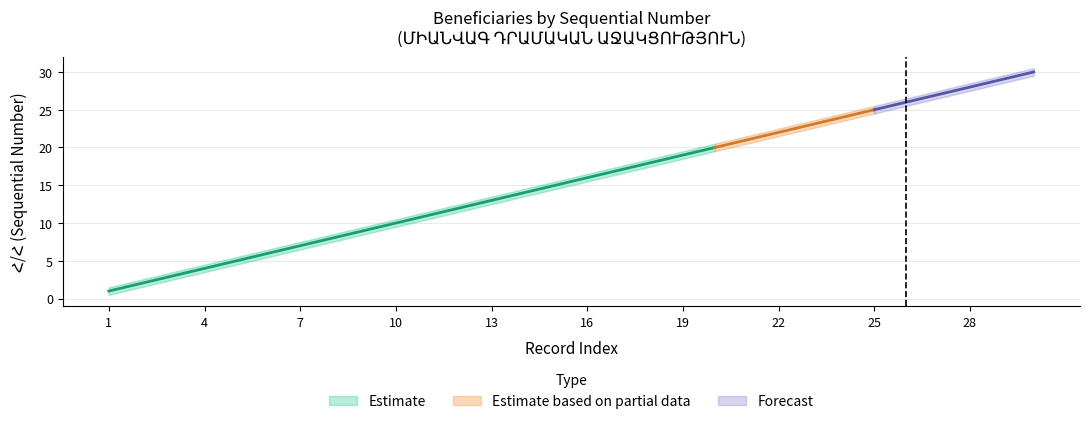

What is the value of the lower_bound point at the 16th from the left?

15.5